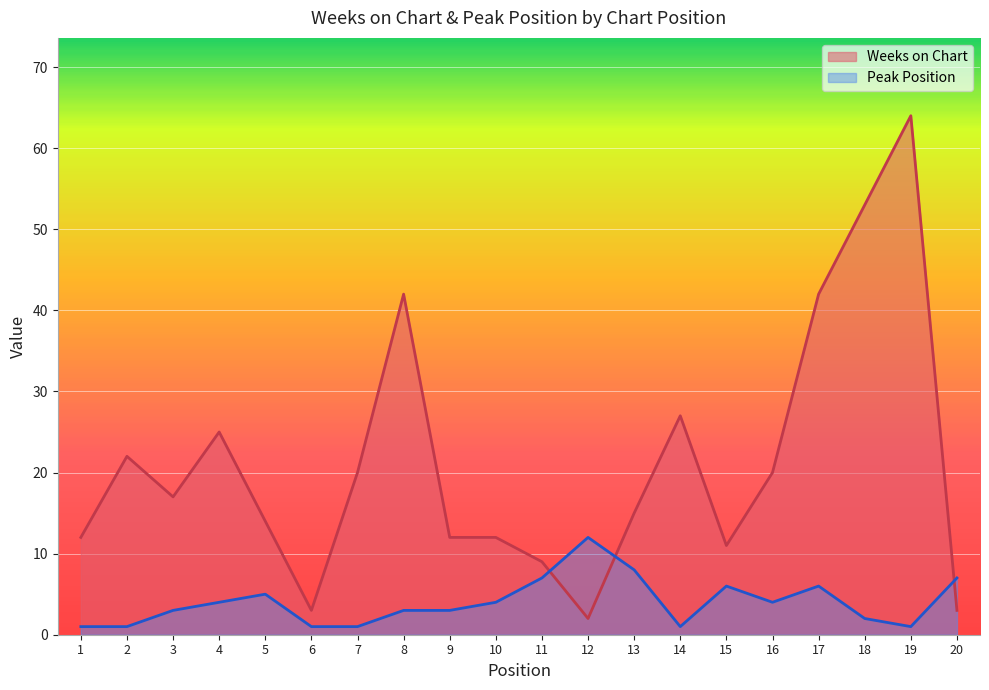

Where is Peak Position nearest to the value 6?

15